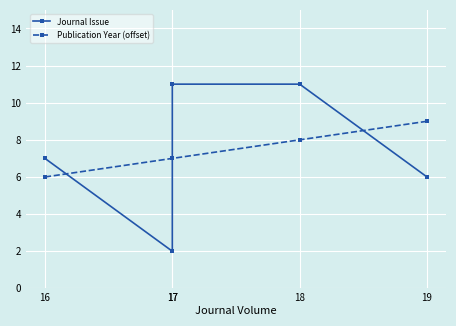

What is the smallest value displayed?

2